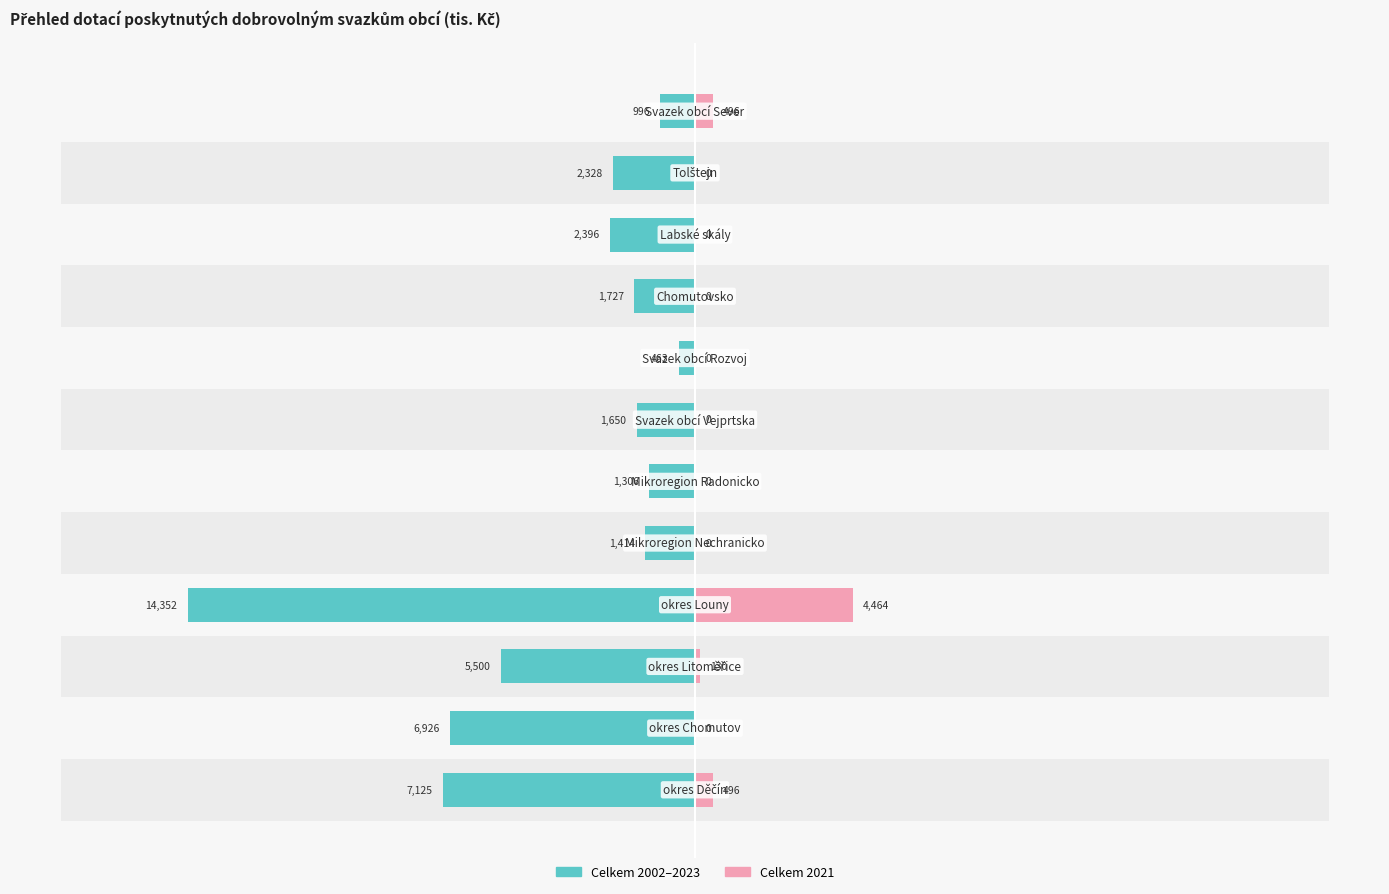

What is the minimum value for Celkem 2002–2023?

-14352